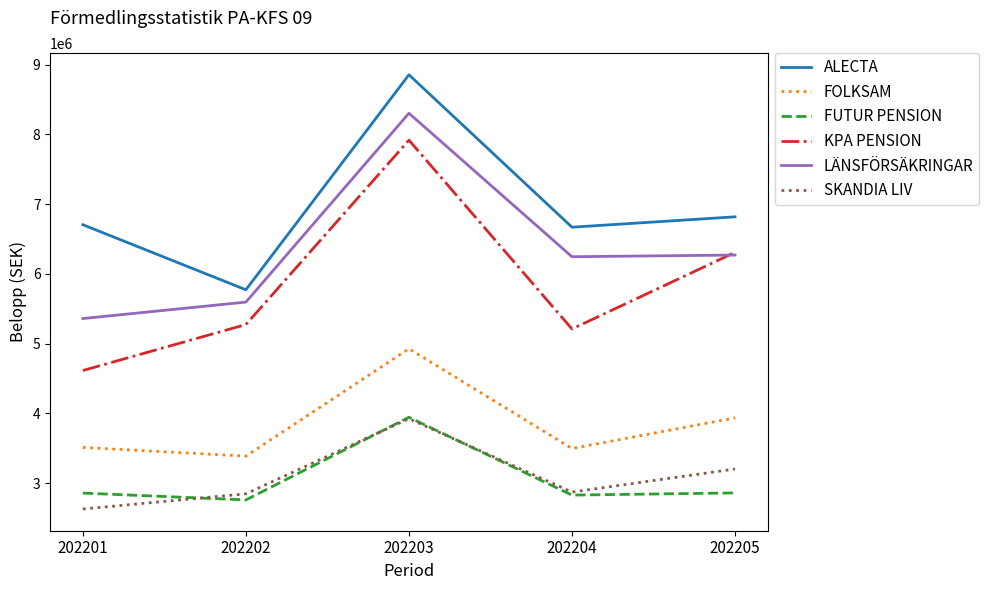

What is the average value of the FUTUR PENSION series?

3050262